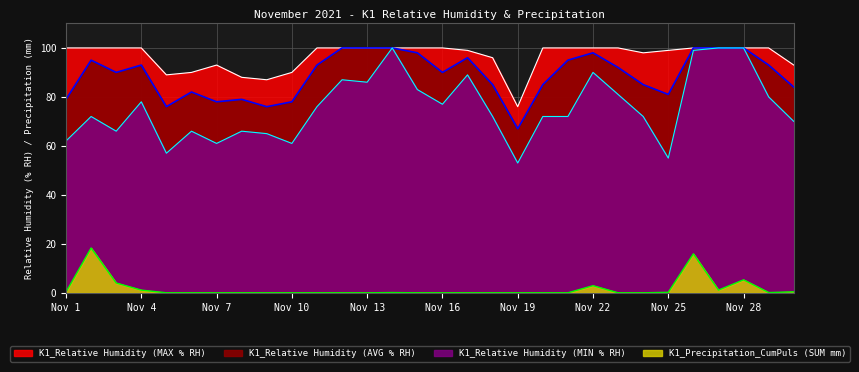

Which series has the largest range (max minus min)?

K1_Relative Humidity (MIN % RH)